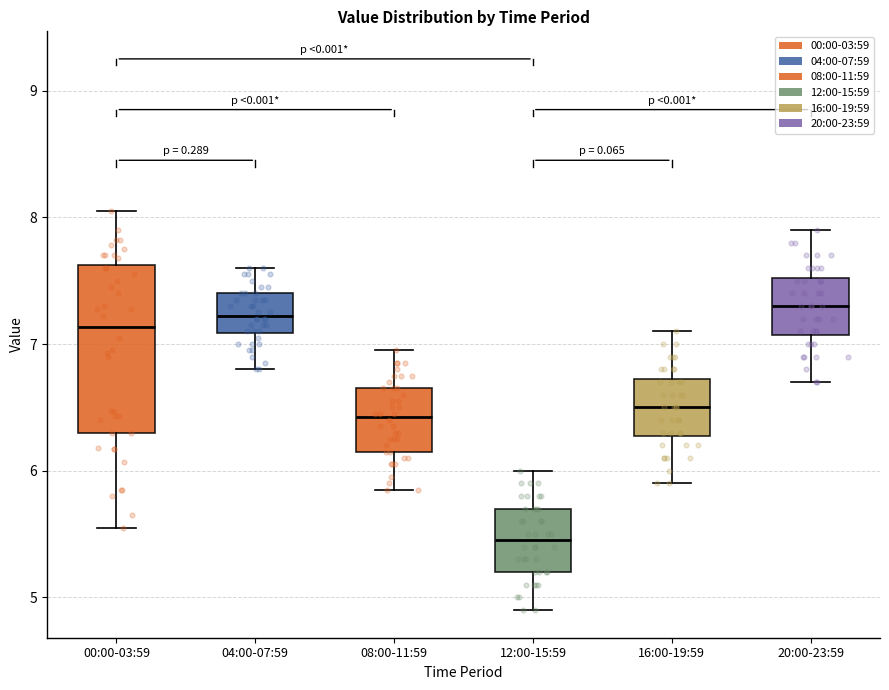

Where is the lower edge of the box for 00:00-03:59 on the y-axis? The values are not printed on the chart, so give them approximately, as read against the axis.

6.3